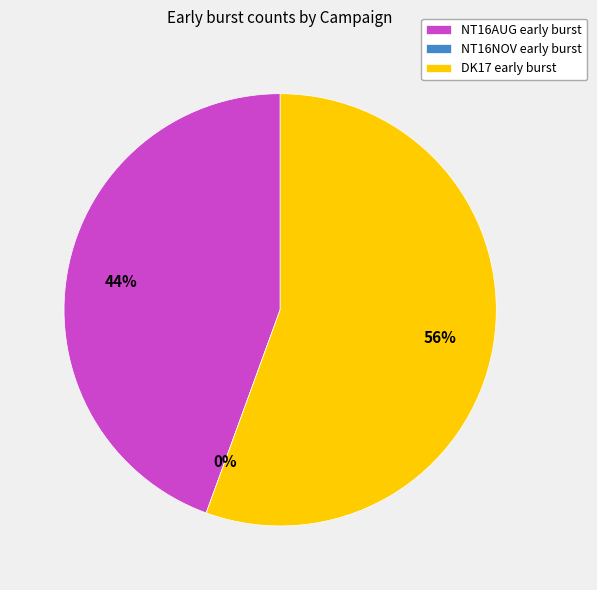

To the nearest percent, what is the average slice percentage?

33%